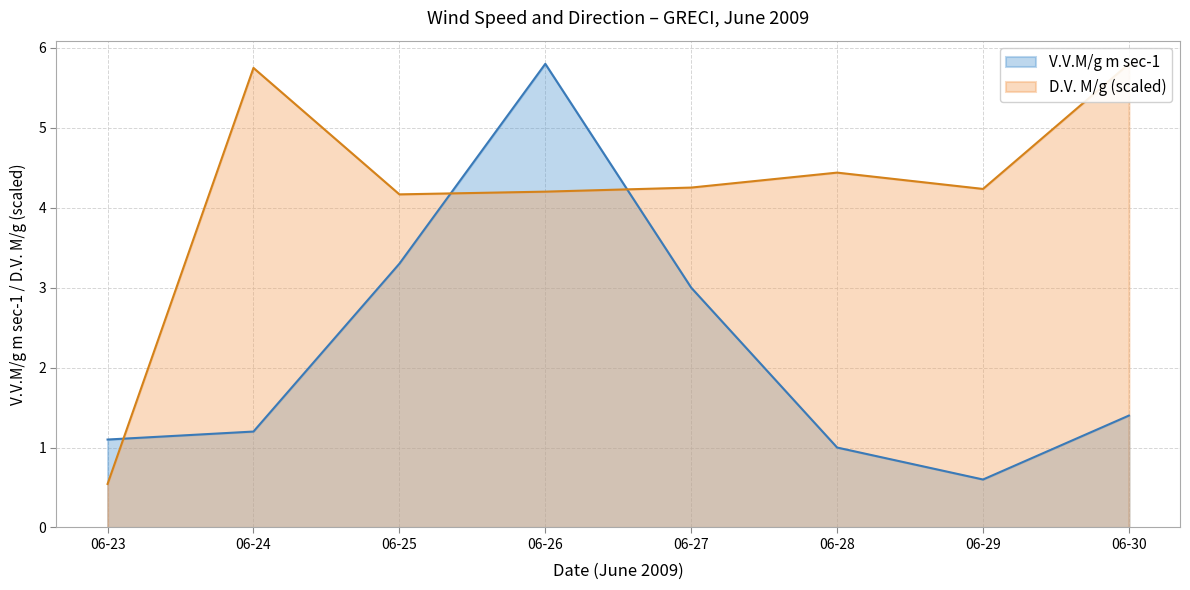

At which label does V.V.M/g m sec-1 reach its peak?

06-26